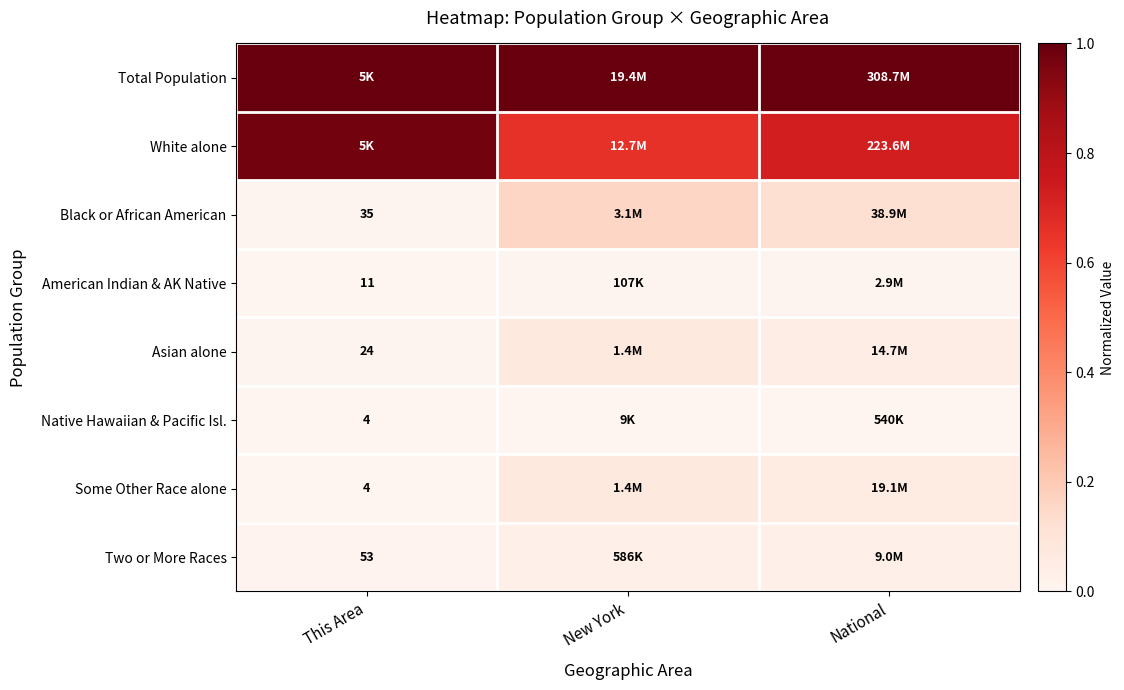

How many series are shown in this chart?

8